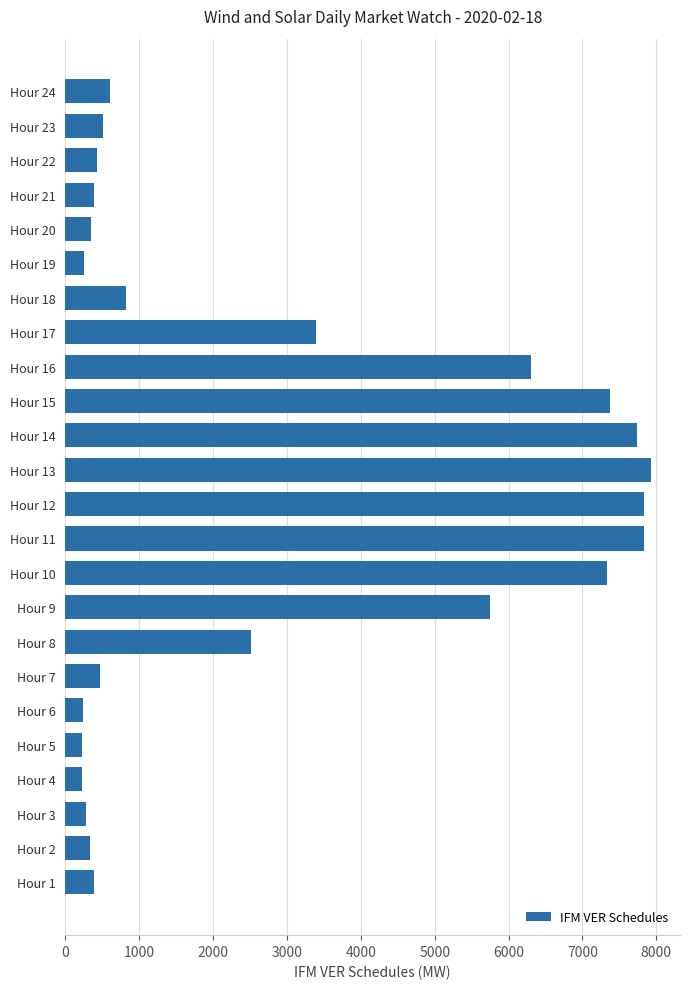

The value at Hour 11 is 13256.5. True or false?

False